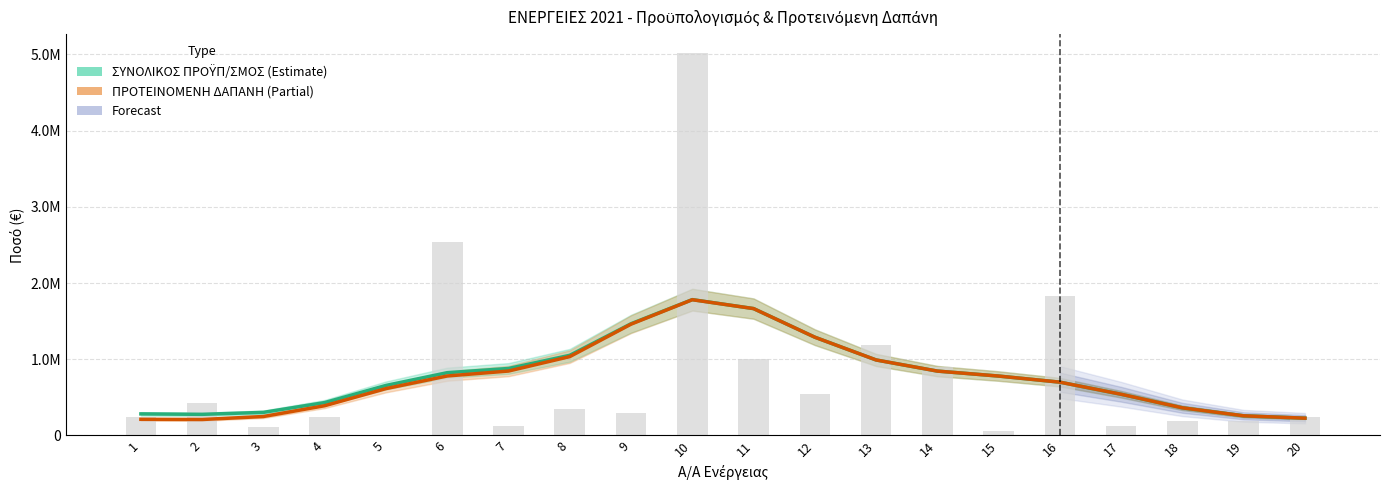

What value does the ΠΡΟΤΕΙΝΟΜΕΝΗ ΔΑΠΑΝΗ στον Π/Υ 2021 series have at 16?

699768.2